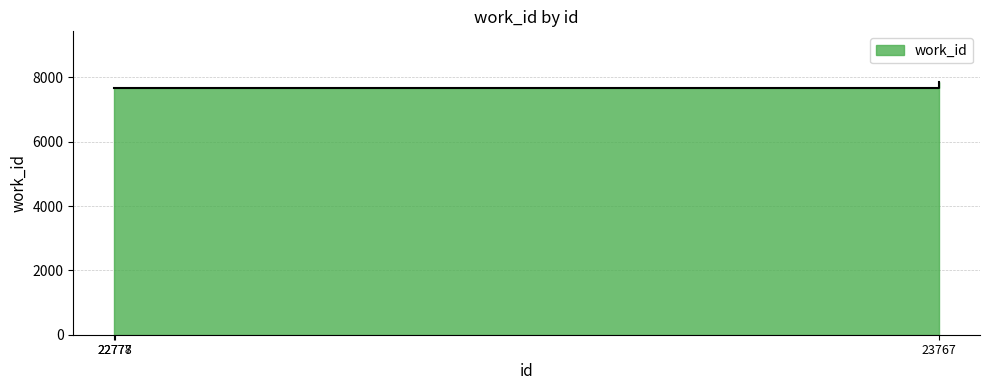

What is the value of the 1st point from the left?

7677